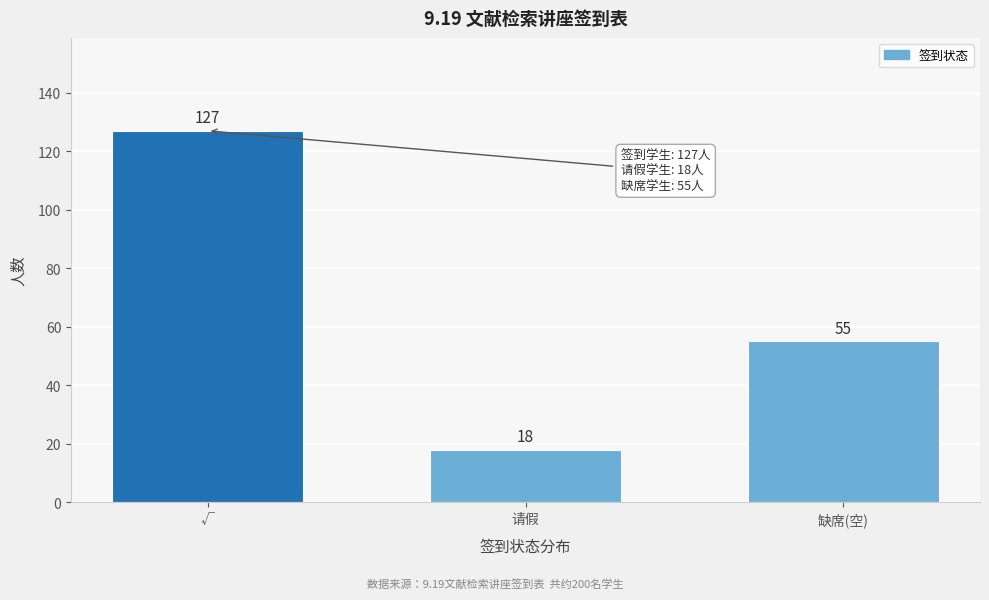

Reading left to right, list all the values displayed in this chart.

√=127	请假=18	缺席(空)=55